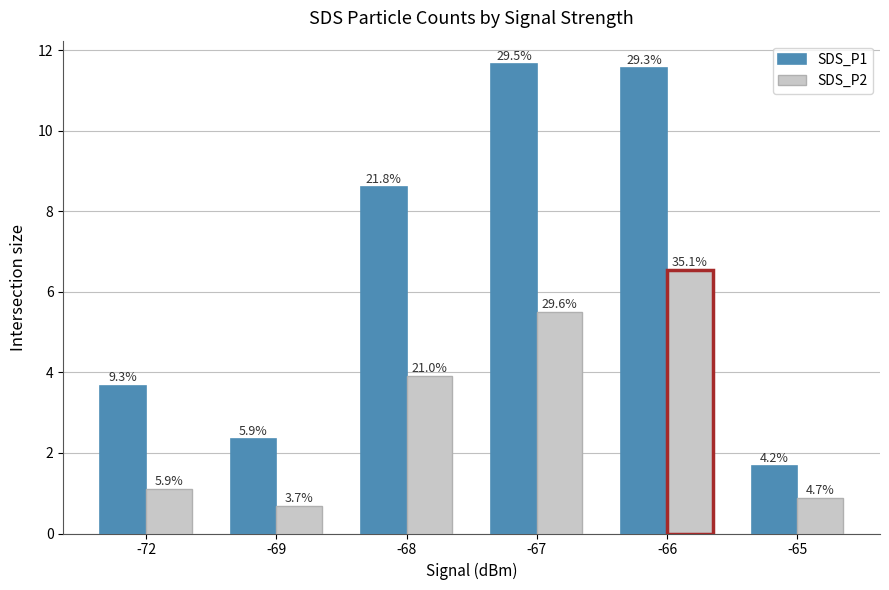

What are all the series names shown in the legend?

SDS_P1, SDS_P2